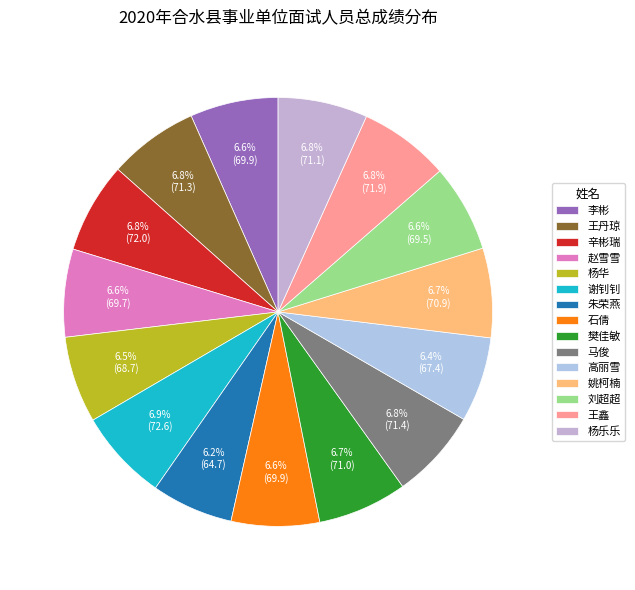

Count the number of slices in the pie.

15